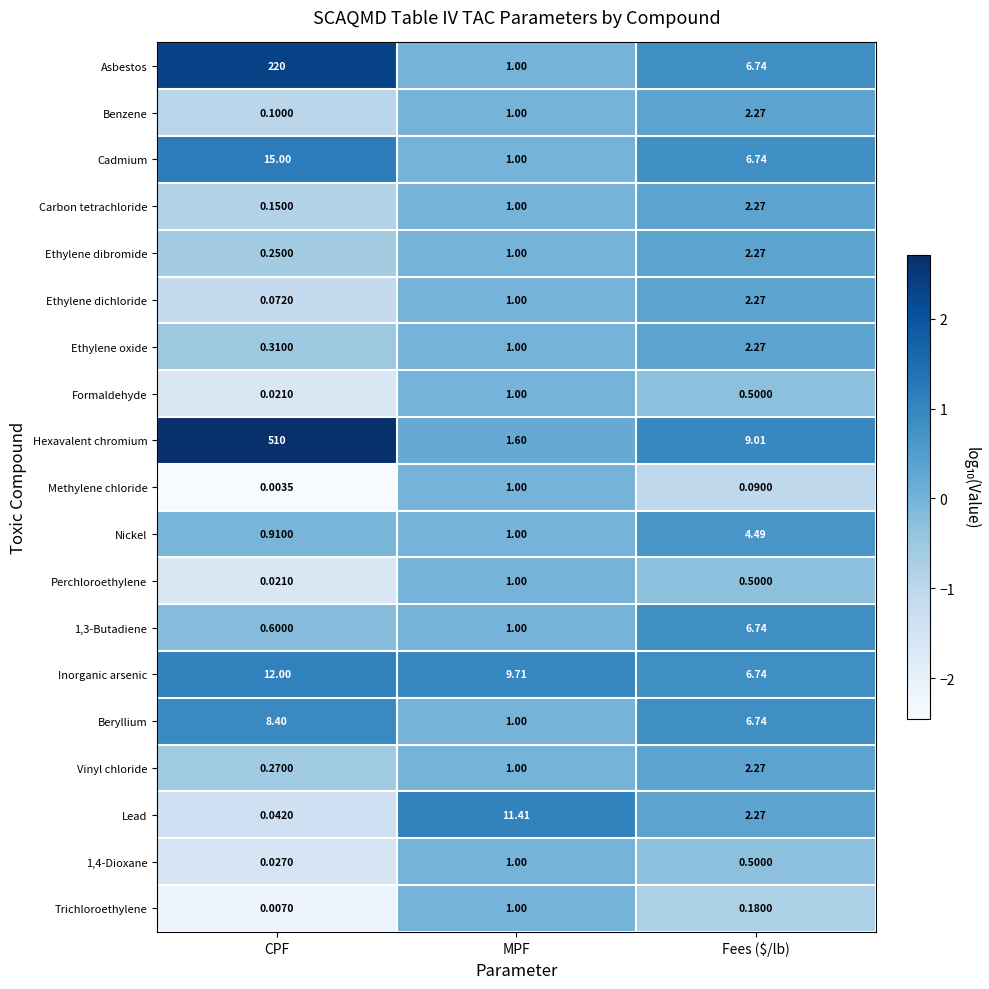

Which series has the largest total across all categories?

Hexavalent chromium